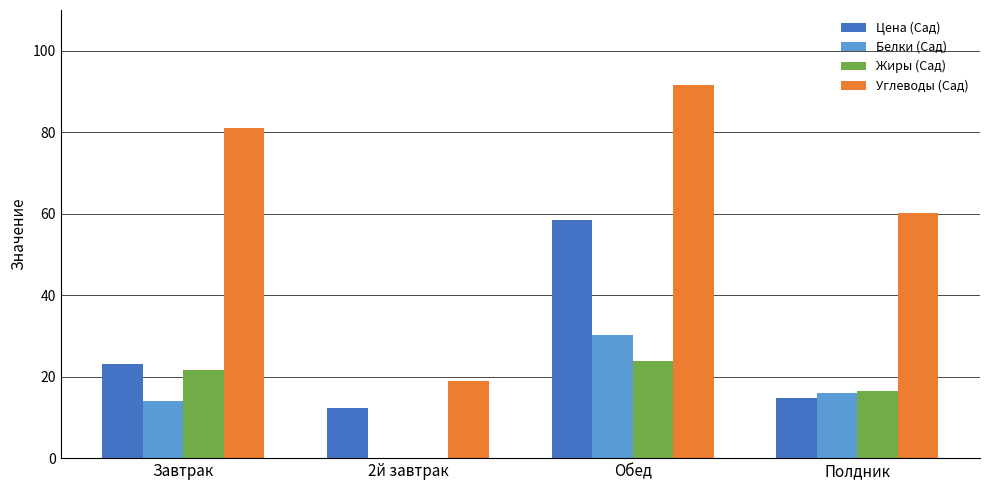

How many data points does each series have?

4